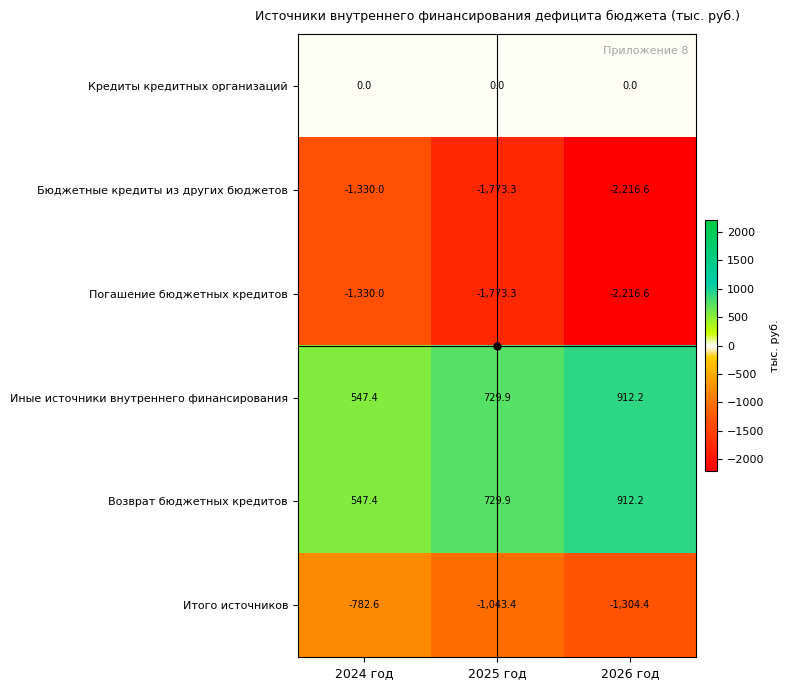

Is it true that Итого источников equals -1375.5 at 2024 год?

False